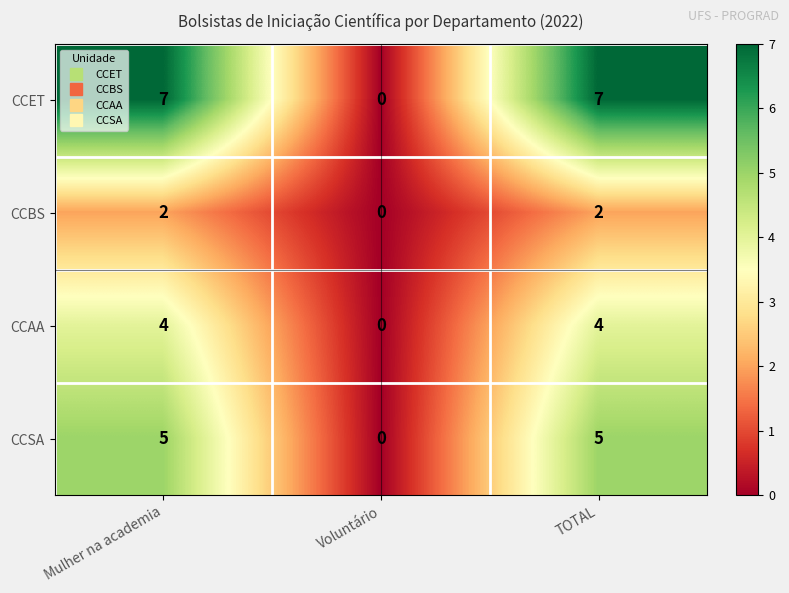

What is the maximum value shown in the chart?

7